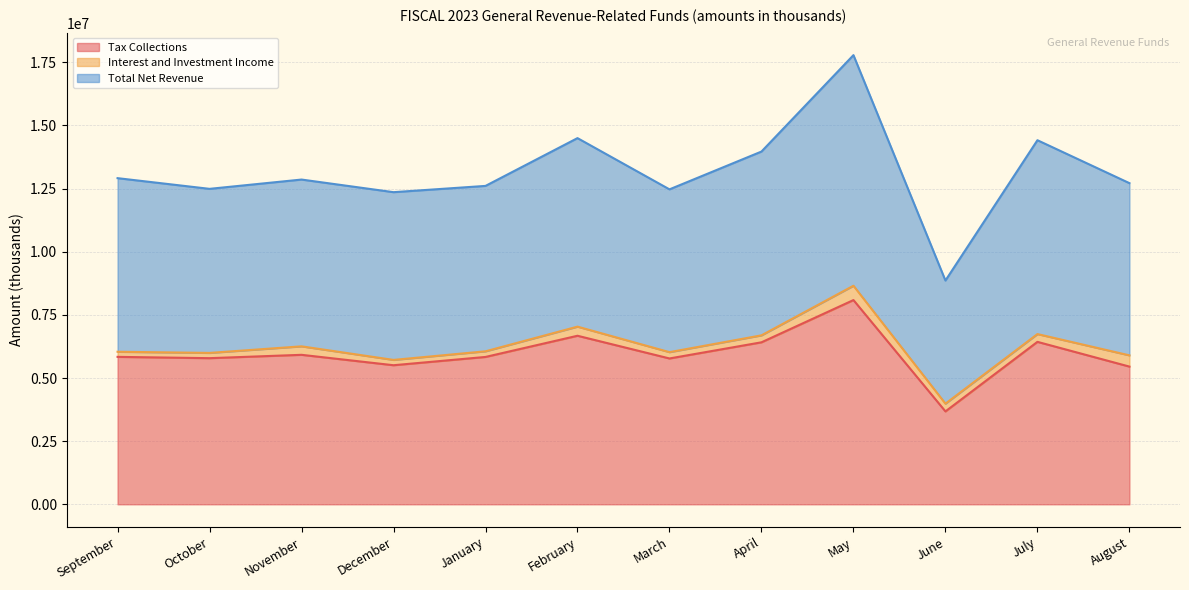

What is the lowest value of the Tax Collections series?

3678245